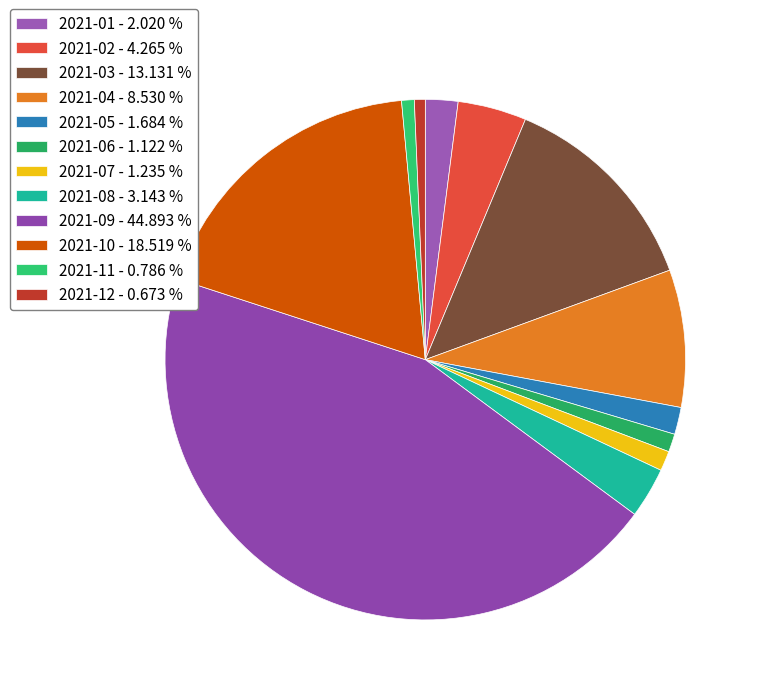

How many slices are in this pie chart?

12